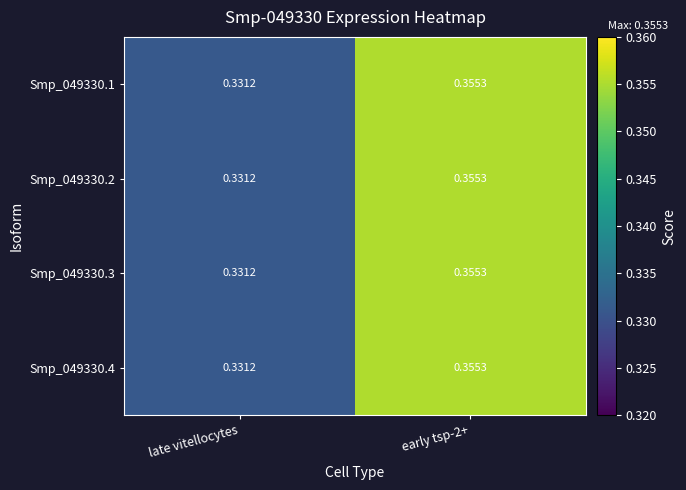

Which label corresponds to the smallest value in the chart?

late vitellocytes